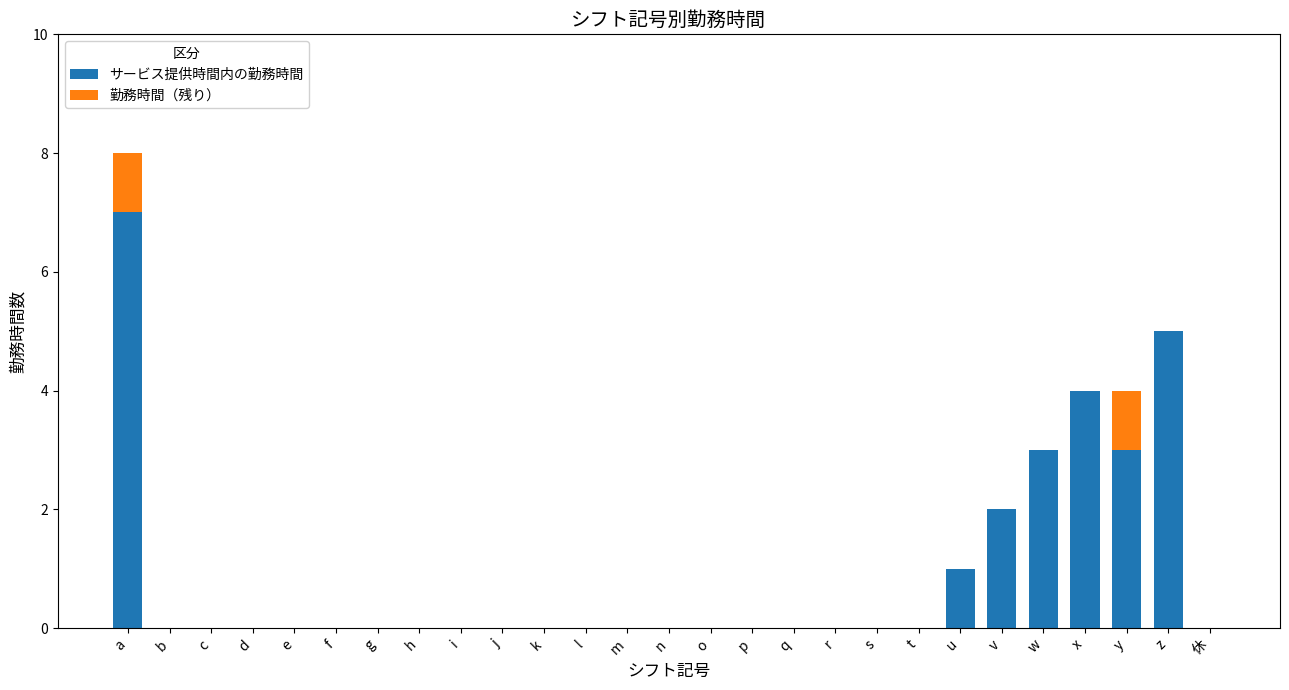

What is the highest value of the サービス提供時間内の勤務時間 series?

7